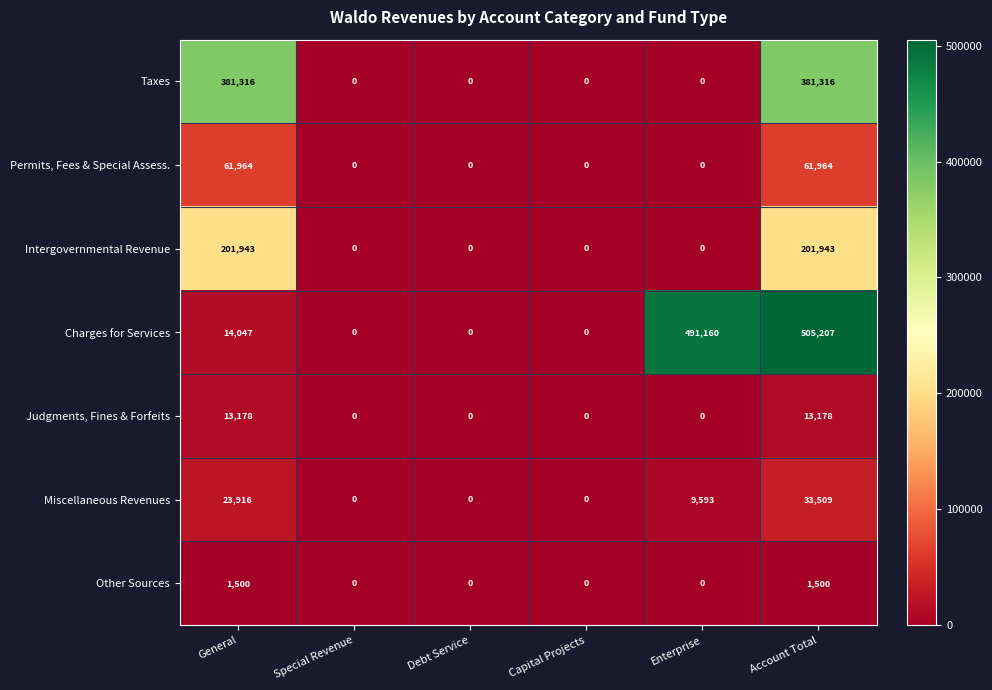

Count the Other Sources values in the range 0 to 1500.

6